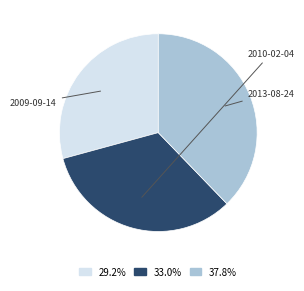

What is the change in value from 2010-02-04 to 2013-08-24?

+973